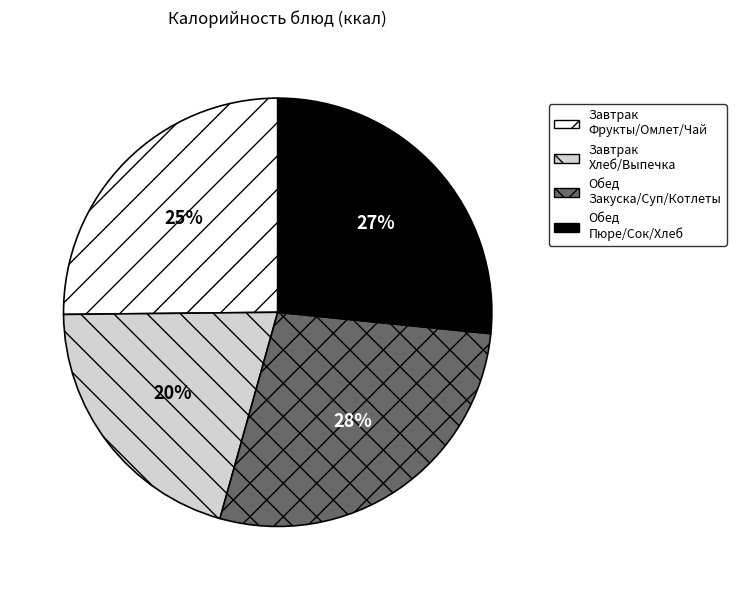

Is there a majority slice in this chart?

No